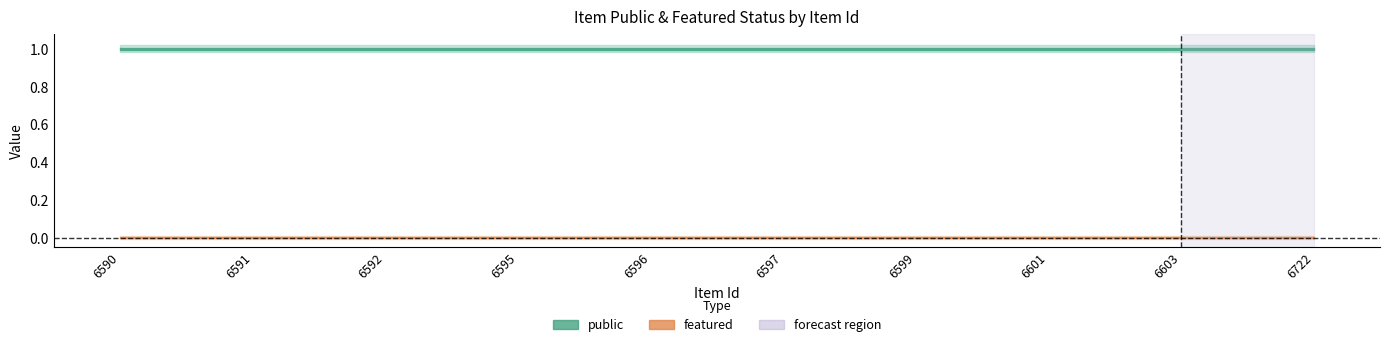

The public series shows 0 at 6601. True or false?

False